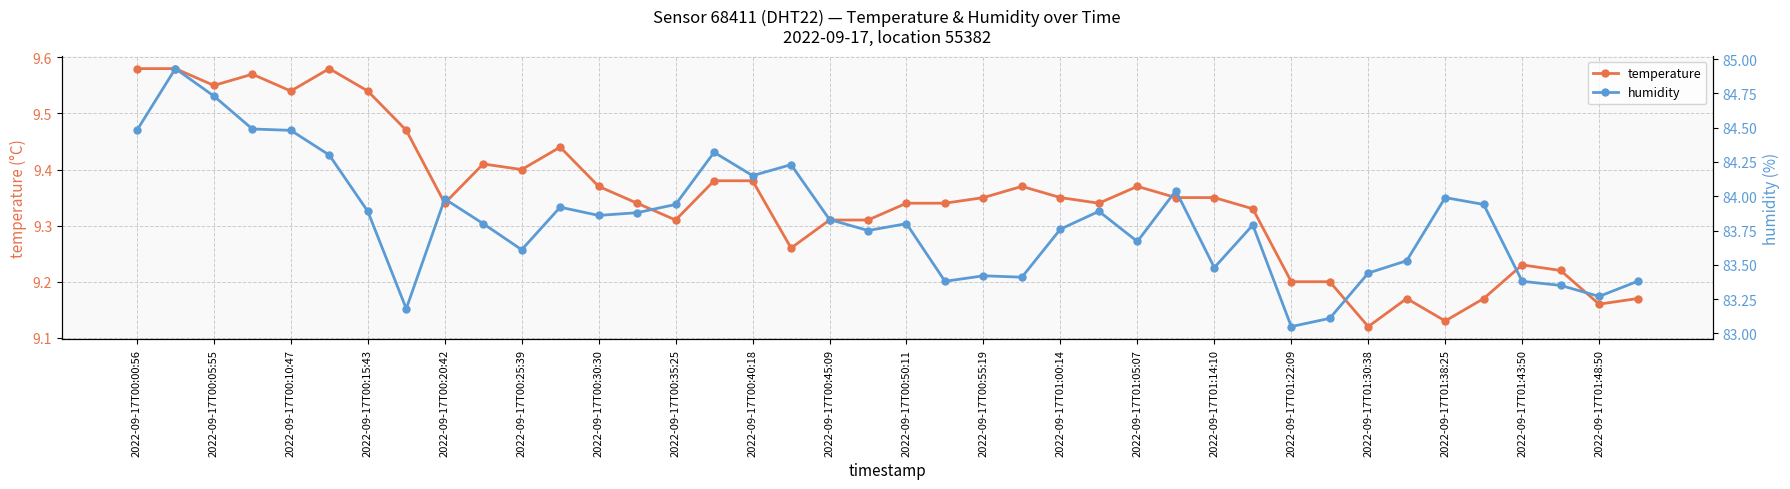

Which series has the largest range (max minus min)?

humidity